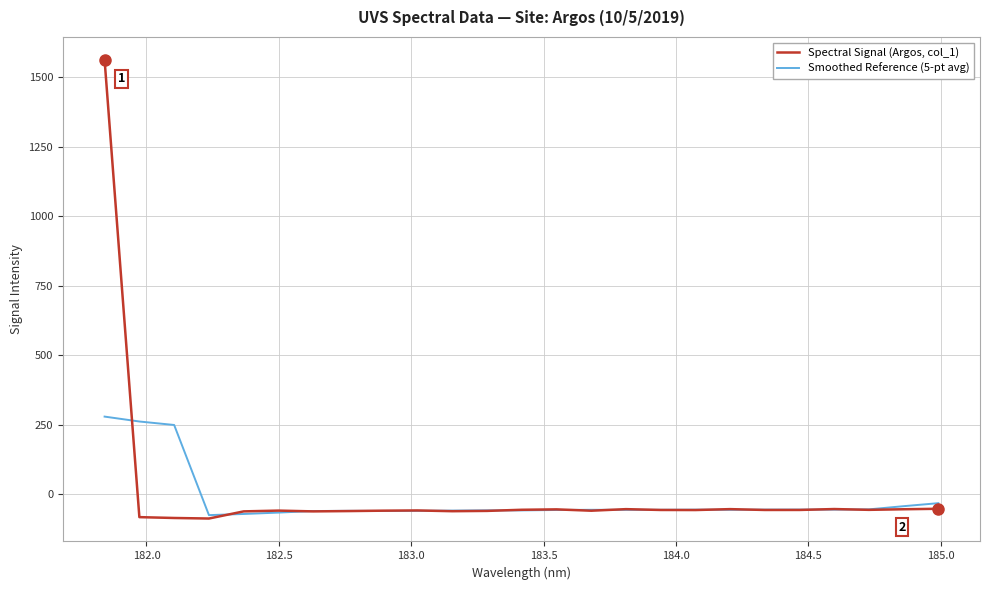

What is the sum of all Spectral Signal (Argos, col_1) values?

85.1